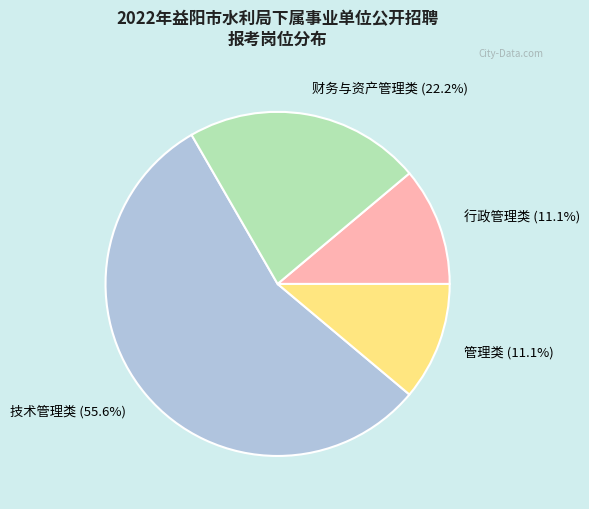

Is 行政管理类 the majority of the pie?

No